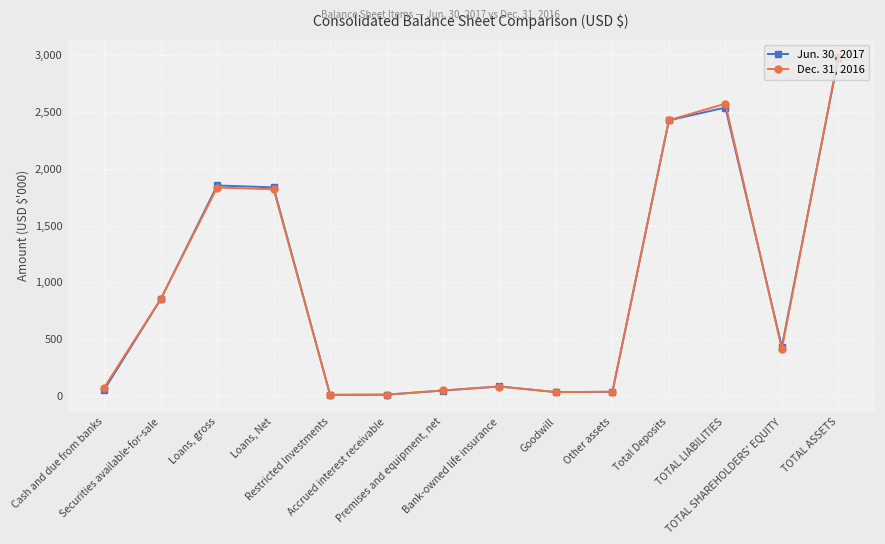

What value does the Dec. 31, 2016 series have at Premises and equipment, net?

49.2